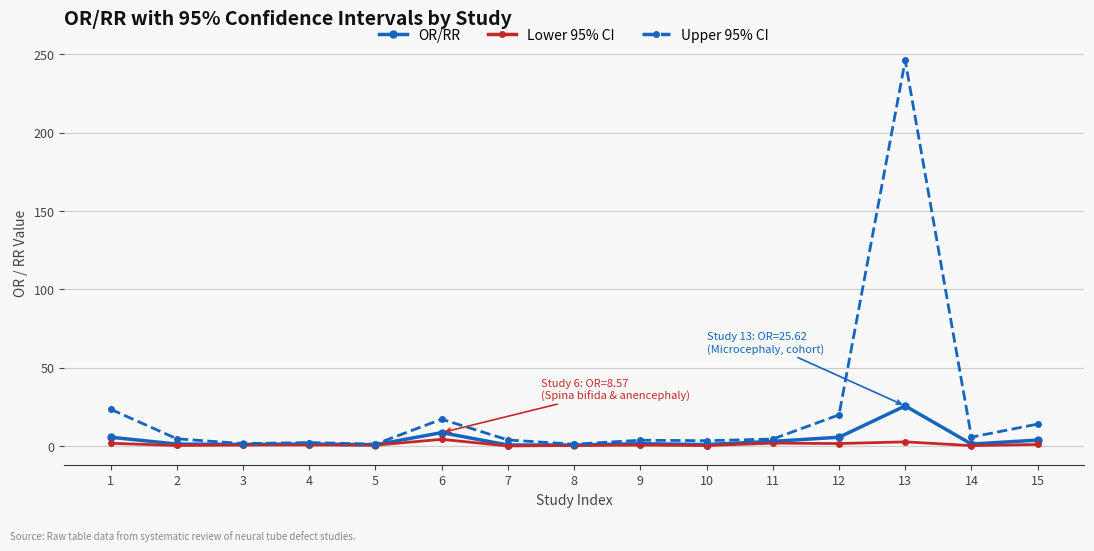

What are all the series names shown in the legend?

OR/RR, Lower 95% CI, Upper 95% CI